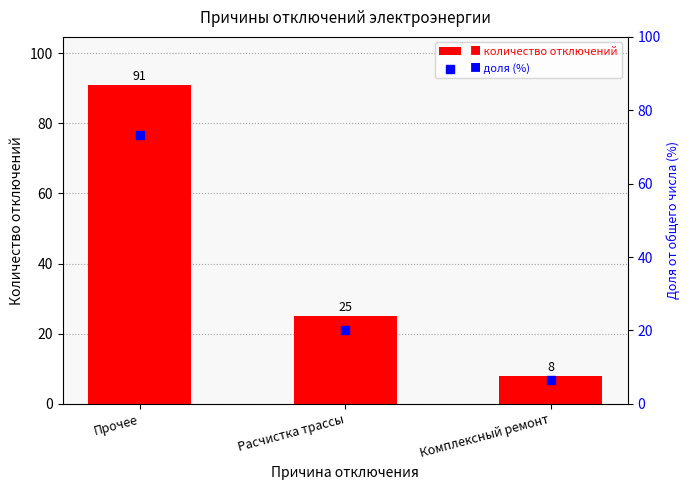

Which series has the largest Y range (max minus min)?

Количество отключений